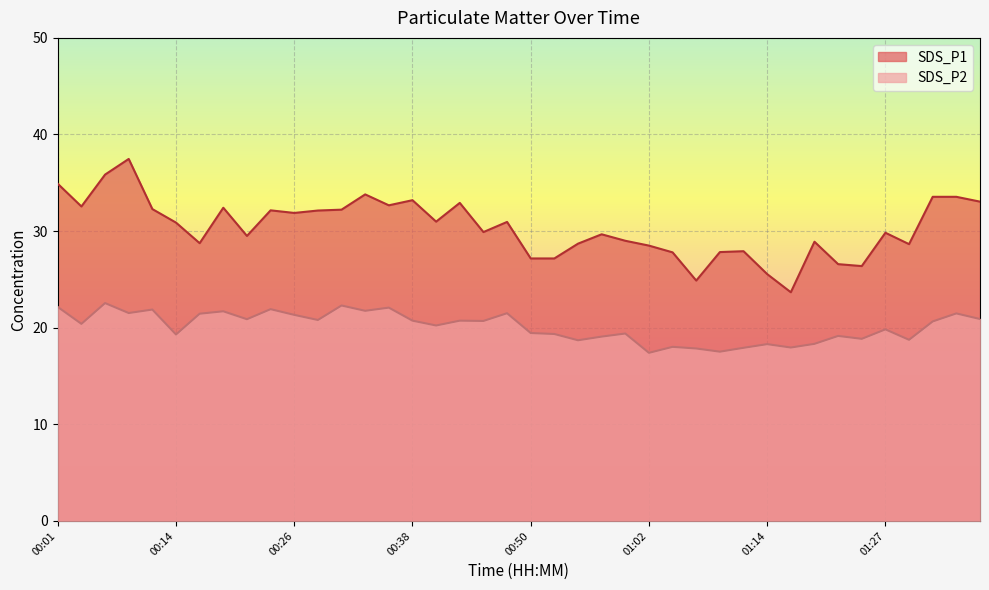

Which series has the widest spread of values?

SDS_P1